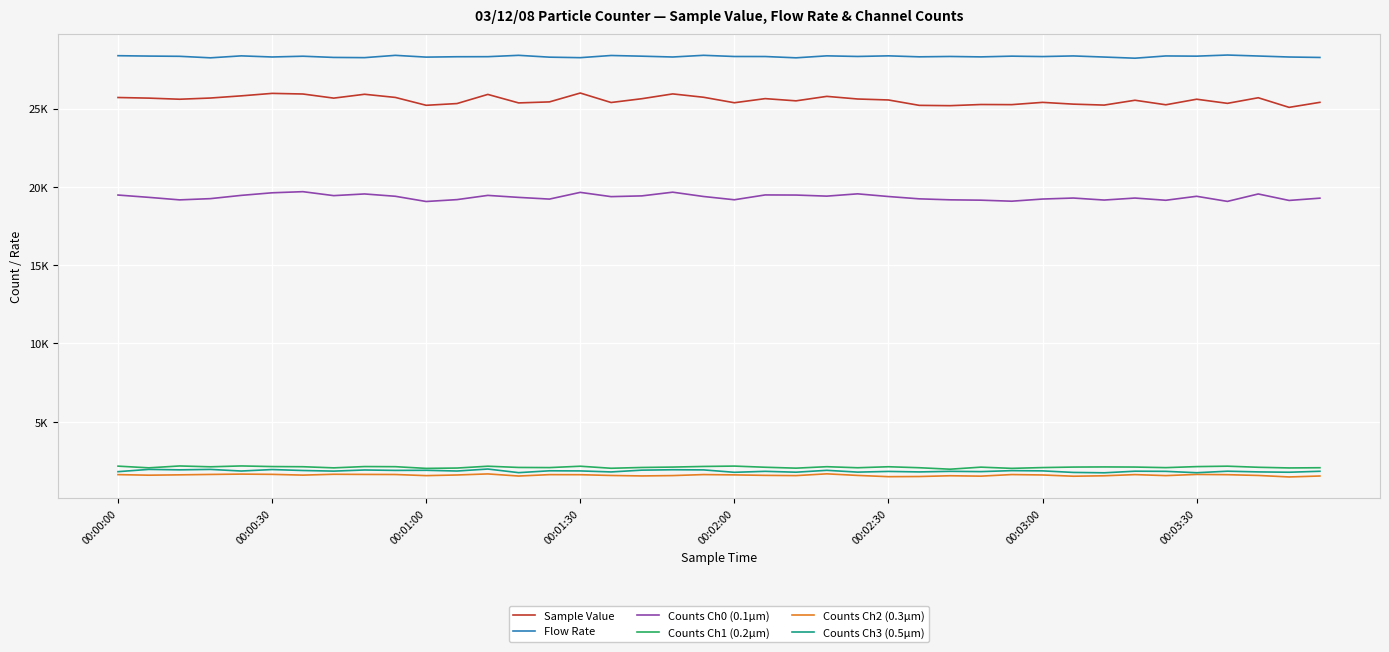

What are all the series names shown in the legend?

Sample Value, Flow Rate, Counts Ch0 (0.1µm), Counts Ch1 (0.2µm), Counts Ch2 (0.3µm), Counts Ch3 (0.5µm)